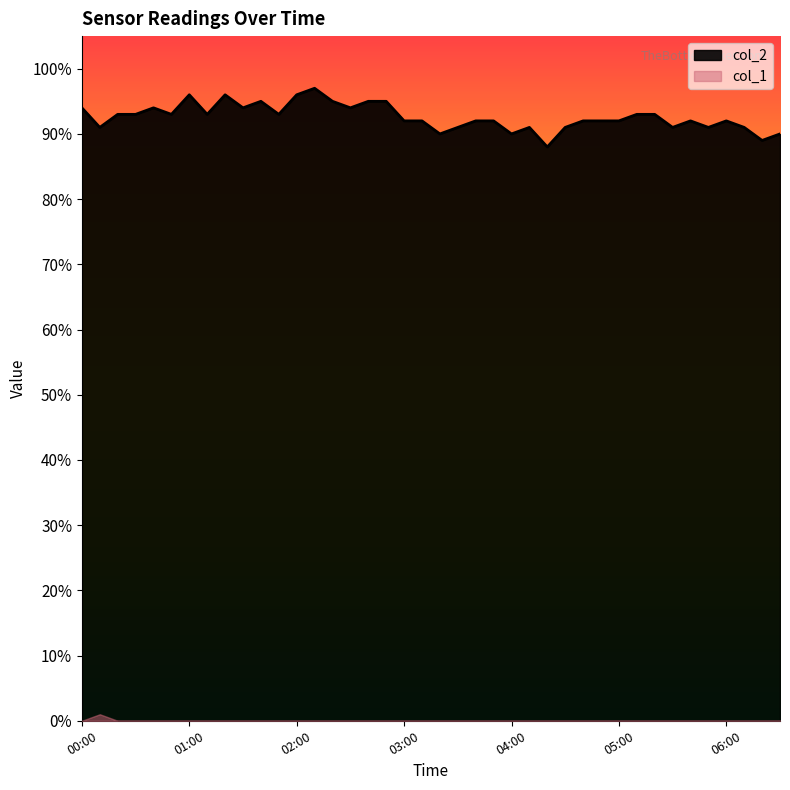

True or false: the data has more than 0 interior local peaks.

True